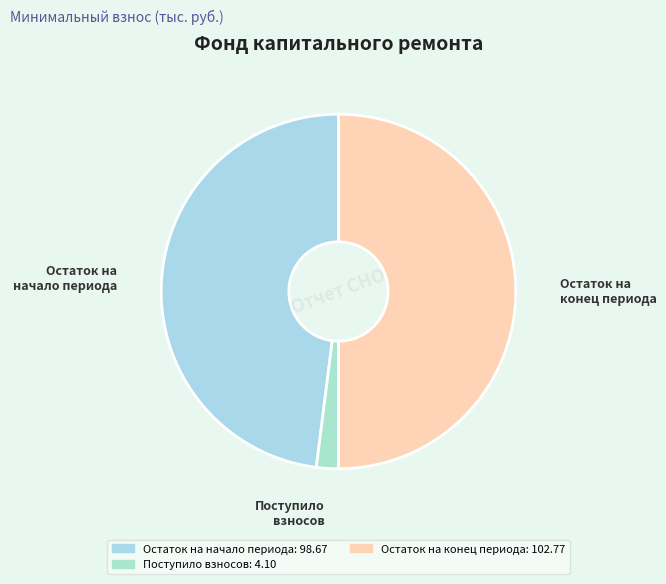

Which category has the biggest portion of the pie?

Остаток на конец периода